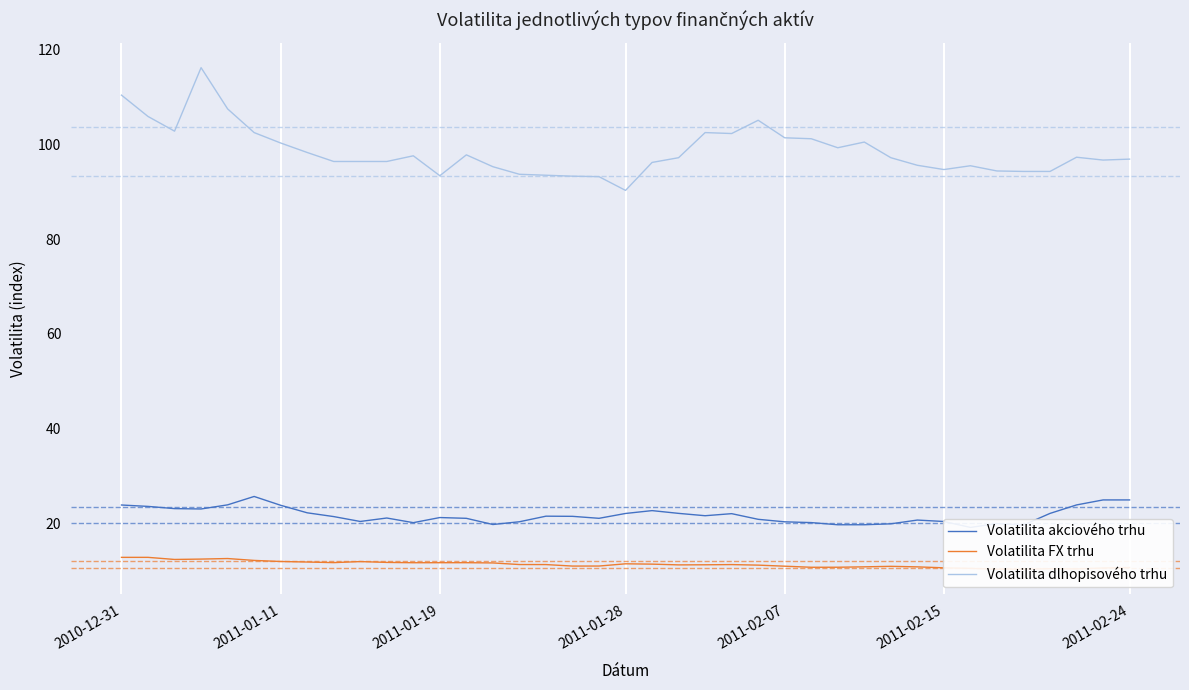

What is the minimum value shown in the chart?

10.4